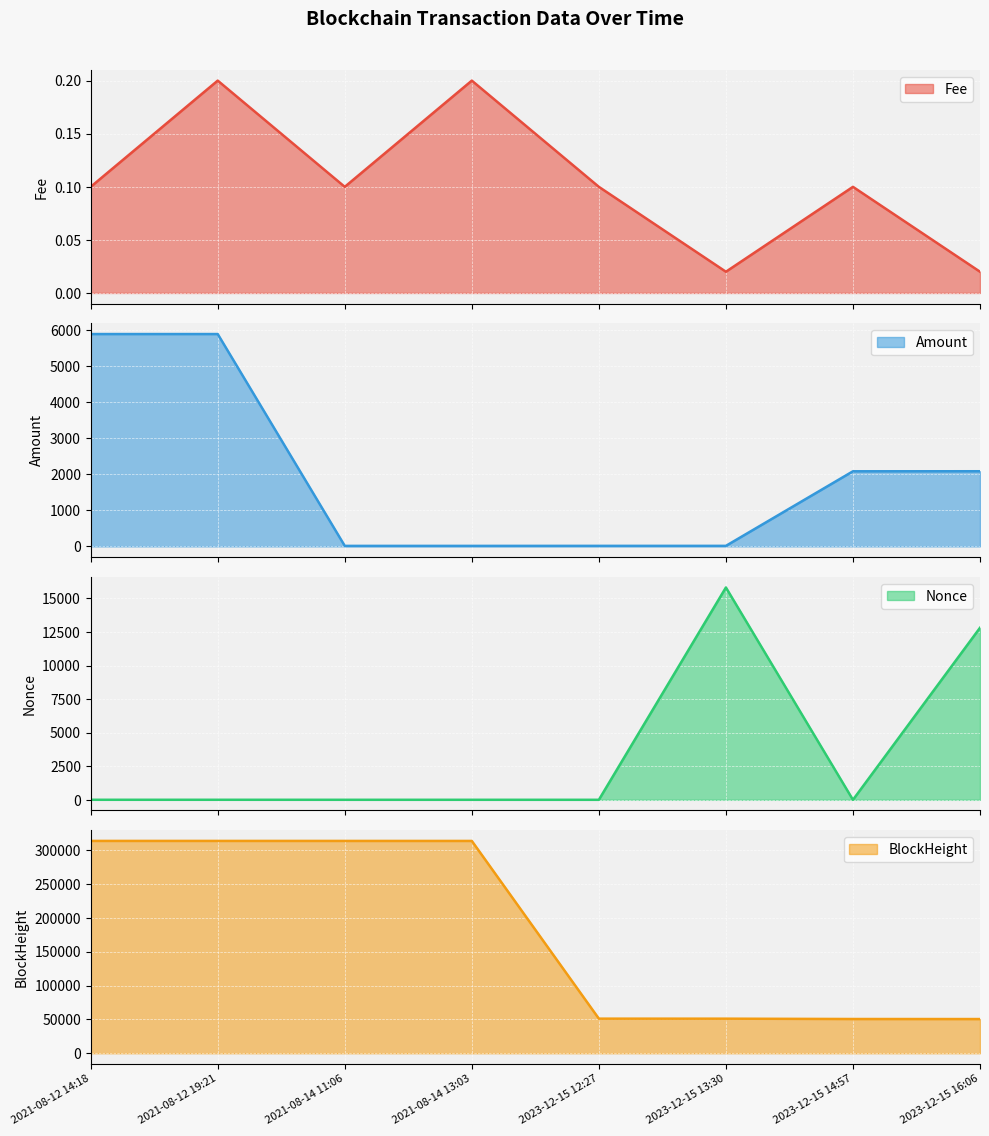

True or false: Amount has more than 1 interior local peaks.

False